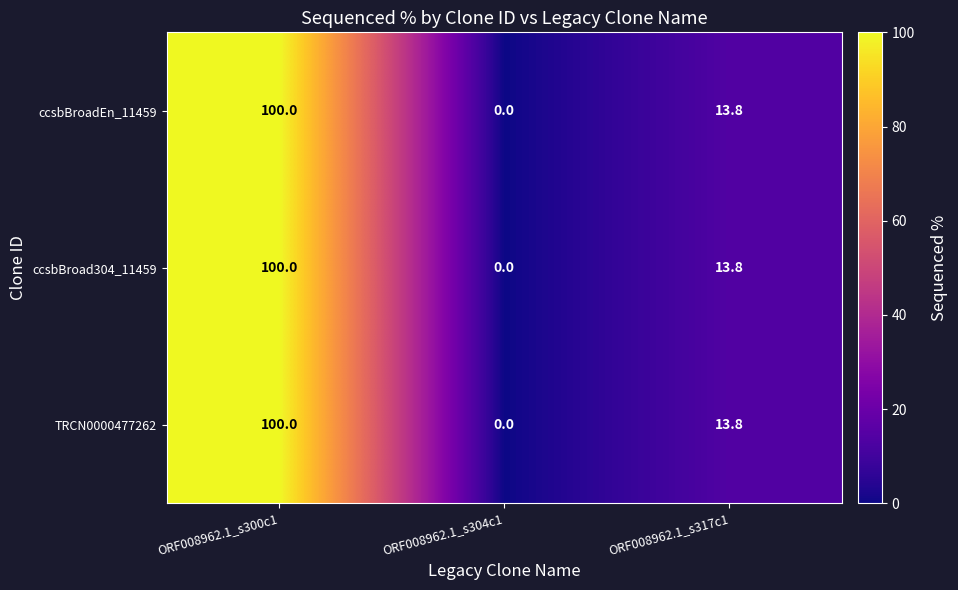

List the labels in order of ccsbBroad304_11459 value, largest first.

ORF008962.1_s300c1, ORF008962.1_s317c1, ORF008962.1_s304c1